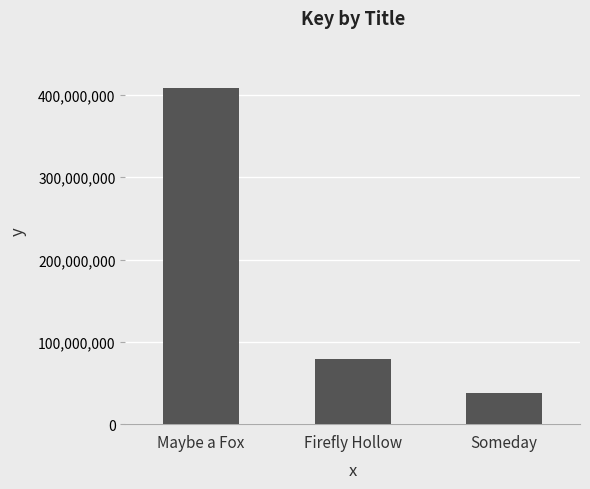

Is it true that the value at Firefly Hollow is 79184628?

True